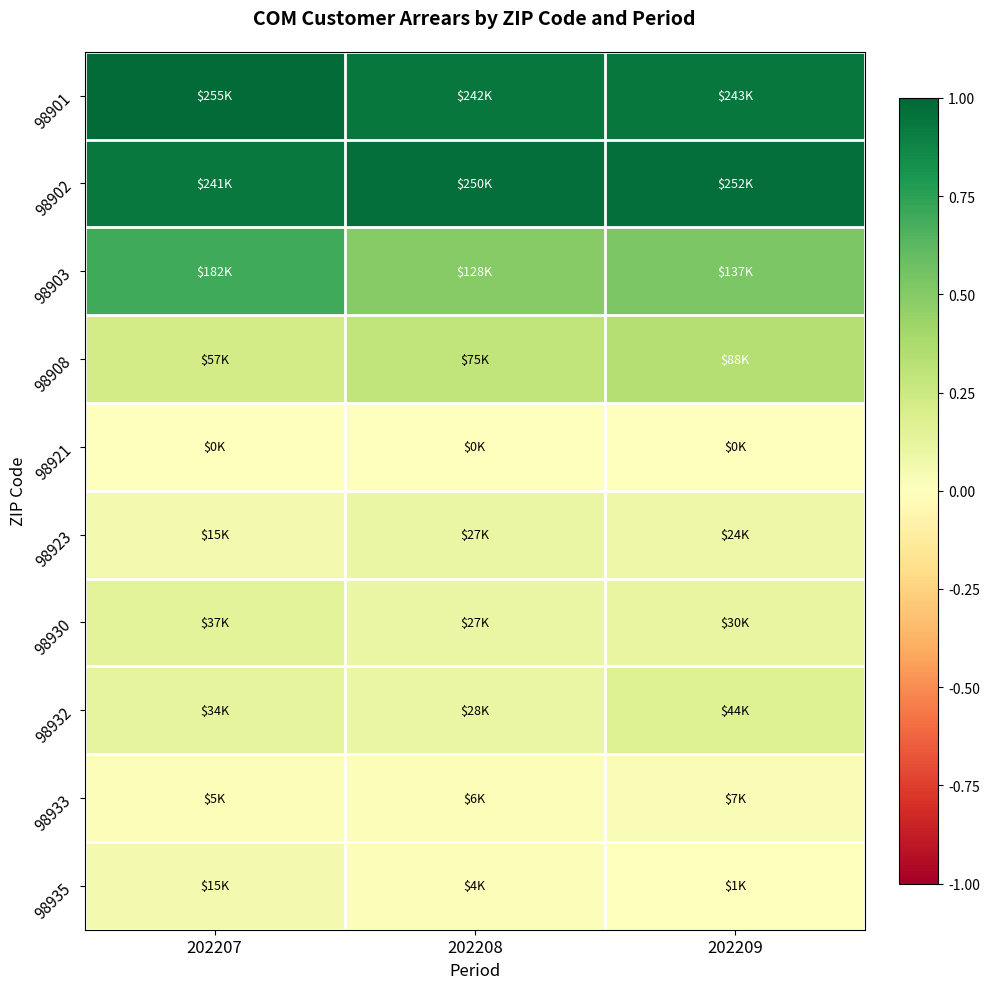

Reading right to left, transcribe all the data shown in this chart.

98901: 202209=0.9	202208=0.9	202207=1.0
98902: 202209=1.0	202208=1.0	202207=0.9
98903: 202209=0.5	202208=0.5	202207=0.7
98908: 202209=0.3	202208=0.3	202207=0.2
98921: 202209=0.0	202208=0.0	202207=0.0
98923: 202209=0.1	202208=0.1	202207=0.1
98930: 202209=0.1	202208=0.1	202207=0.1
98932: 202209=0.2	202208=0.1	202207=0.1
98933: 202209=0.0	202208=0.0	202207=0.0
98935: 202209=0.0	202208=0.0	202207=0.1